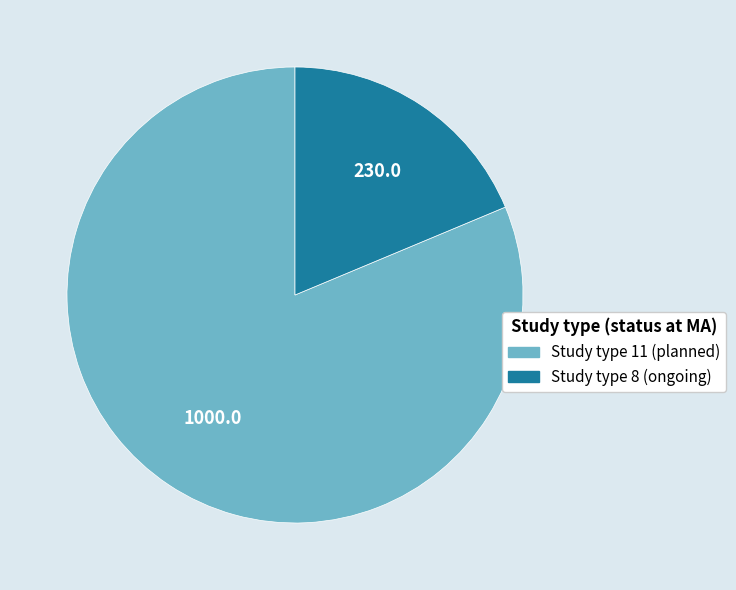

Is there any slice that represents more than half of the pie?

Yes